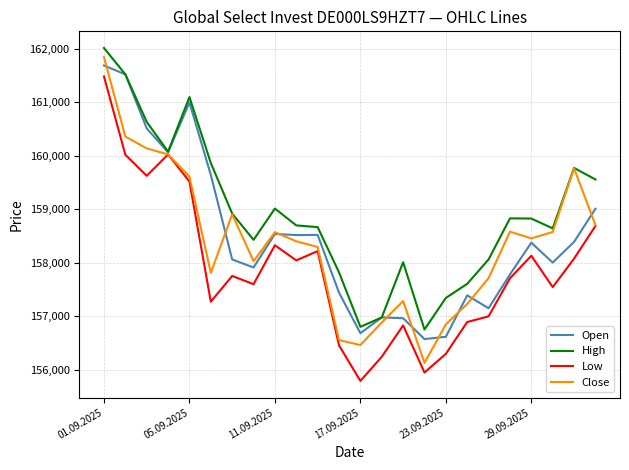

What is the smallest value displayed?

155788